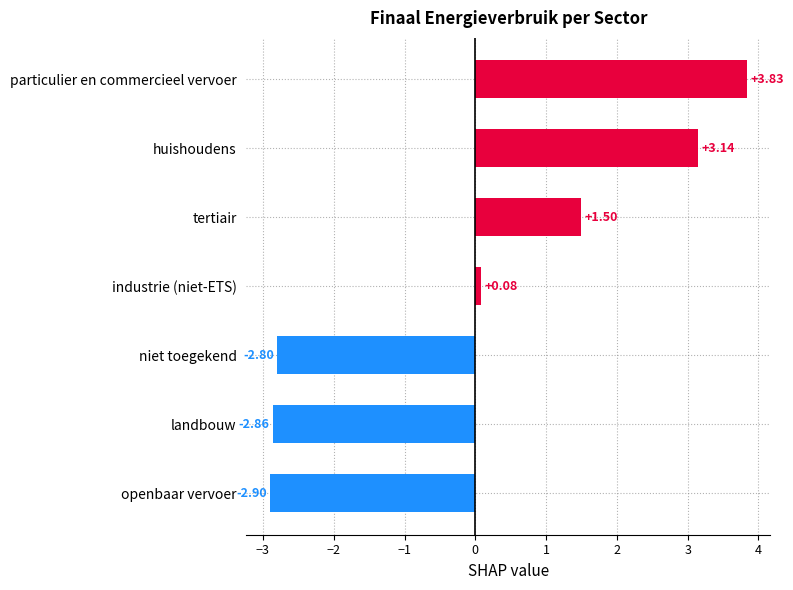

What is the smallest value displayed?

-2.9